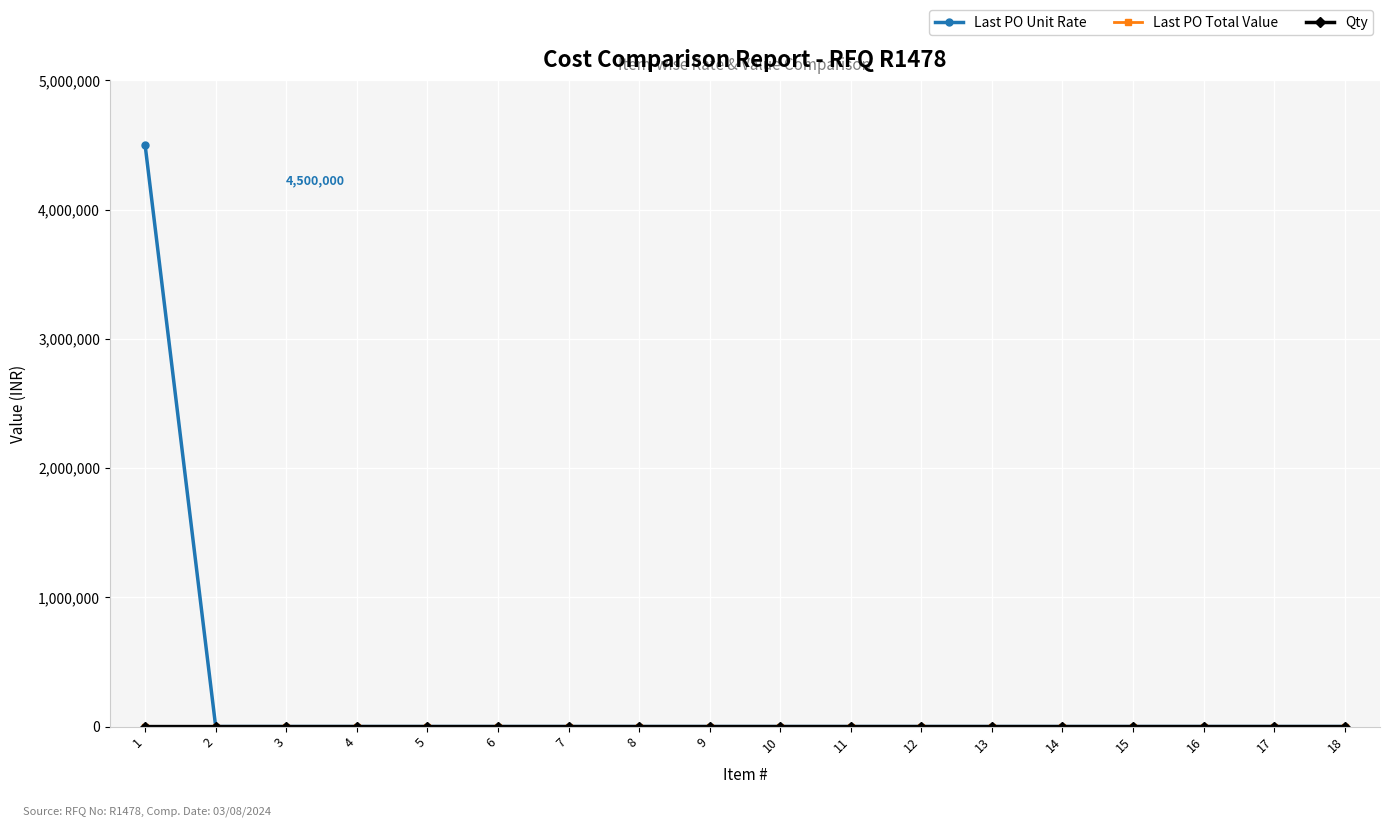

Which series has the widest spread of values?

Last PO Unit Rate